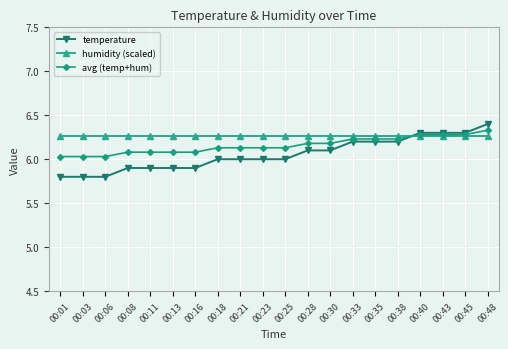

The value of humidity (scaled) at 00:40 is 6.3. True or false?

True